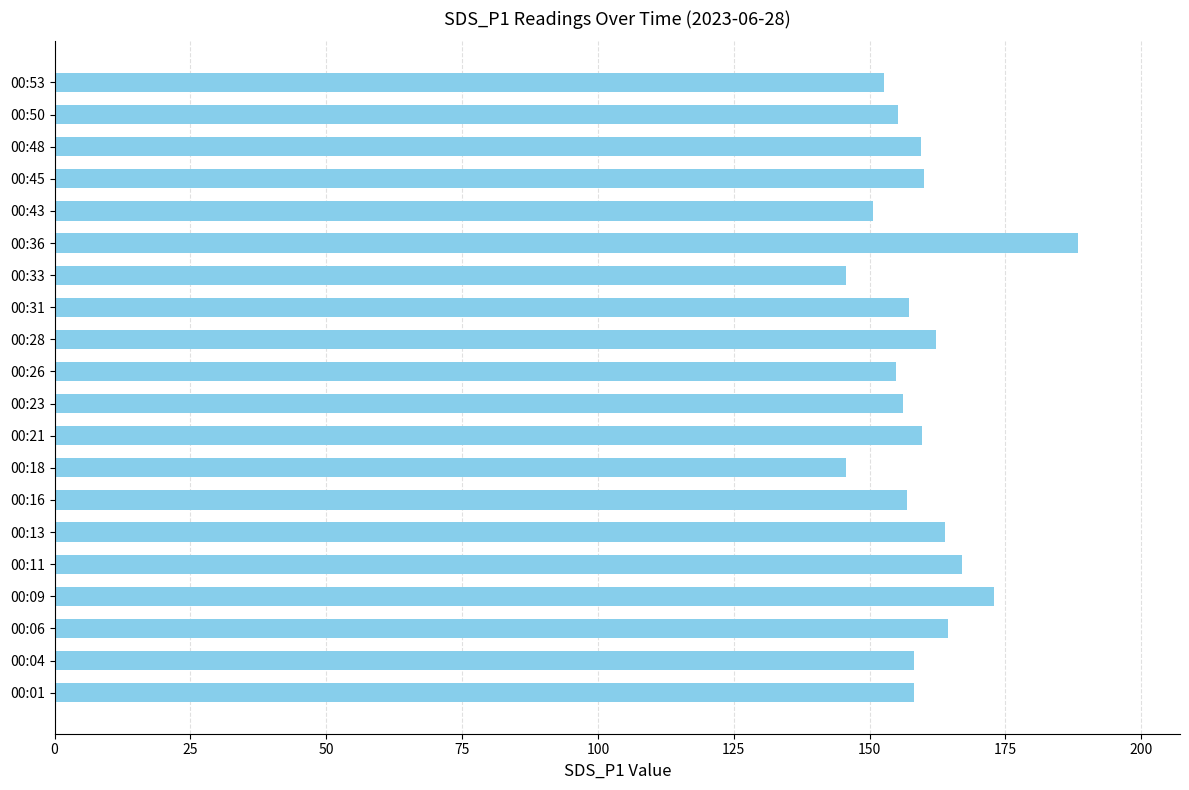

Is it true that the value at 00:04 is 158.2?

True